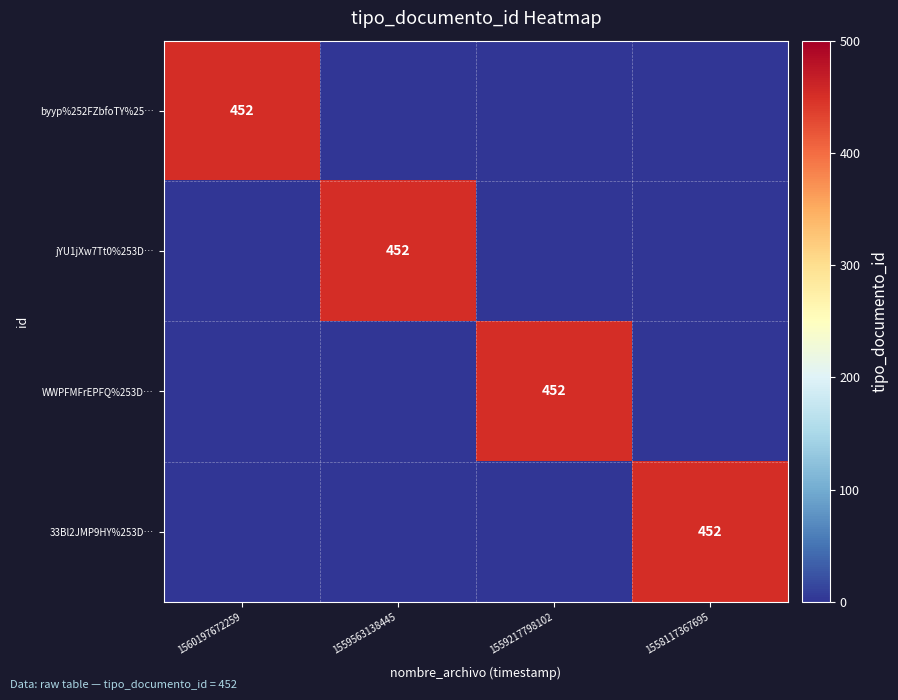

True or false: WWPFMFrEPFQ%253D… has a value of 452 at 1559217798102.

True